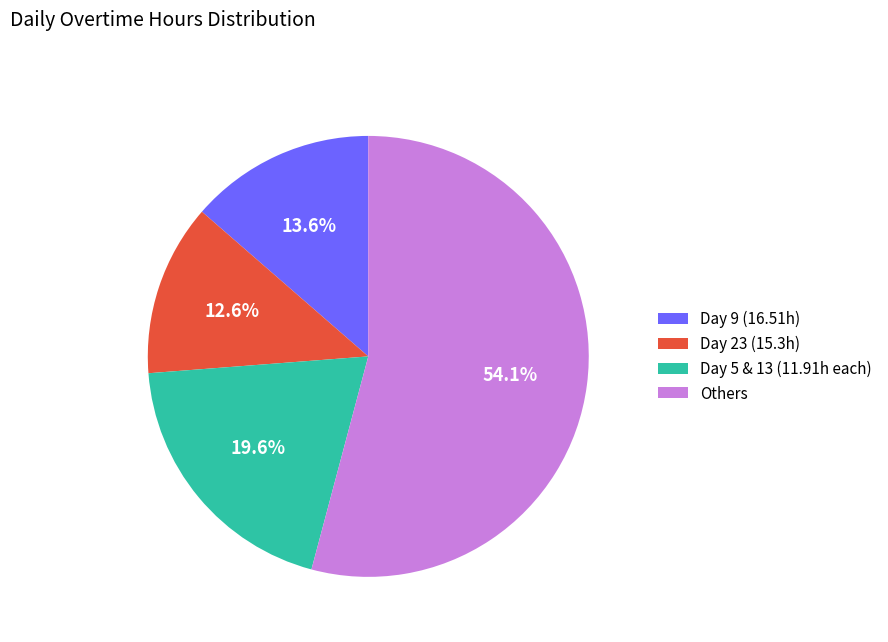

Does any single category account for the majority?

Yes